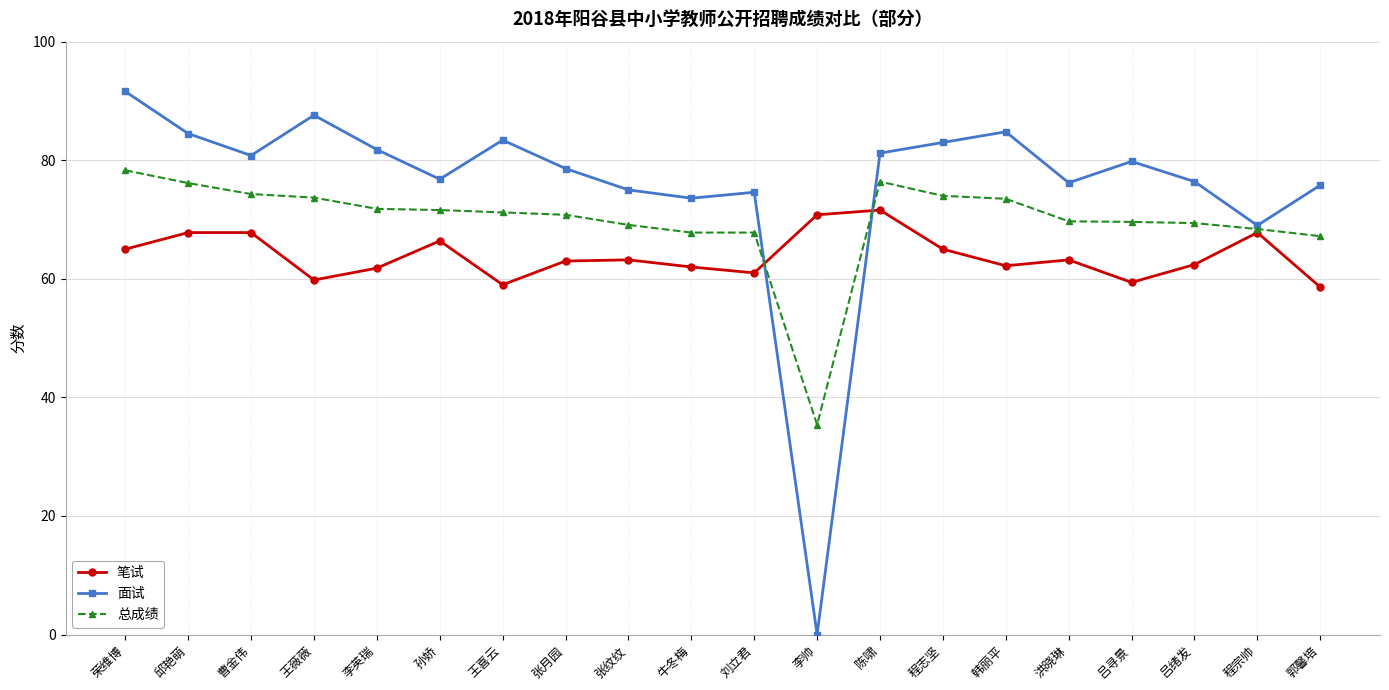

How many lines are shown in the chart?

3